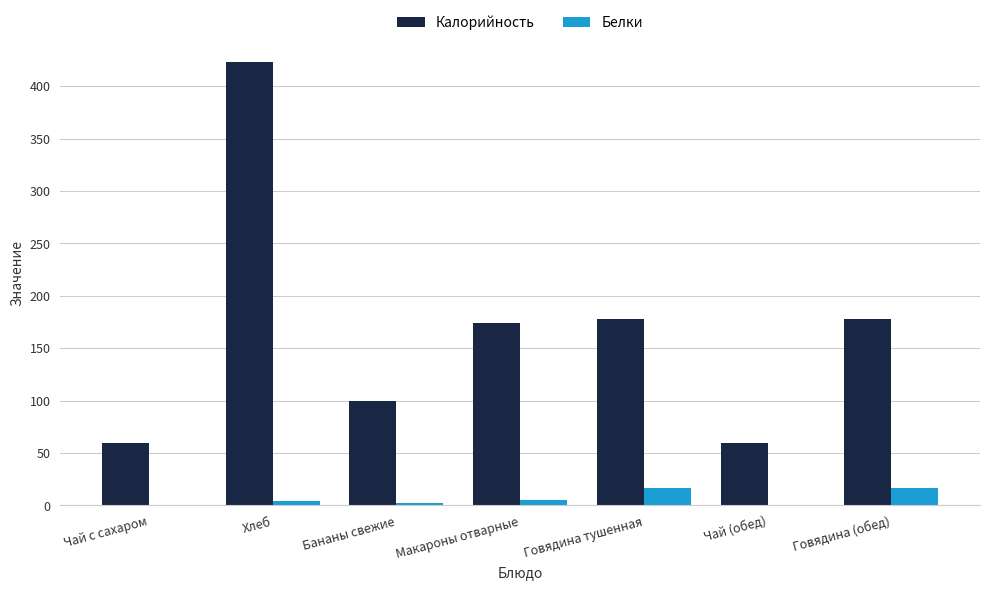

How many groups of bars are there?

7